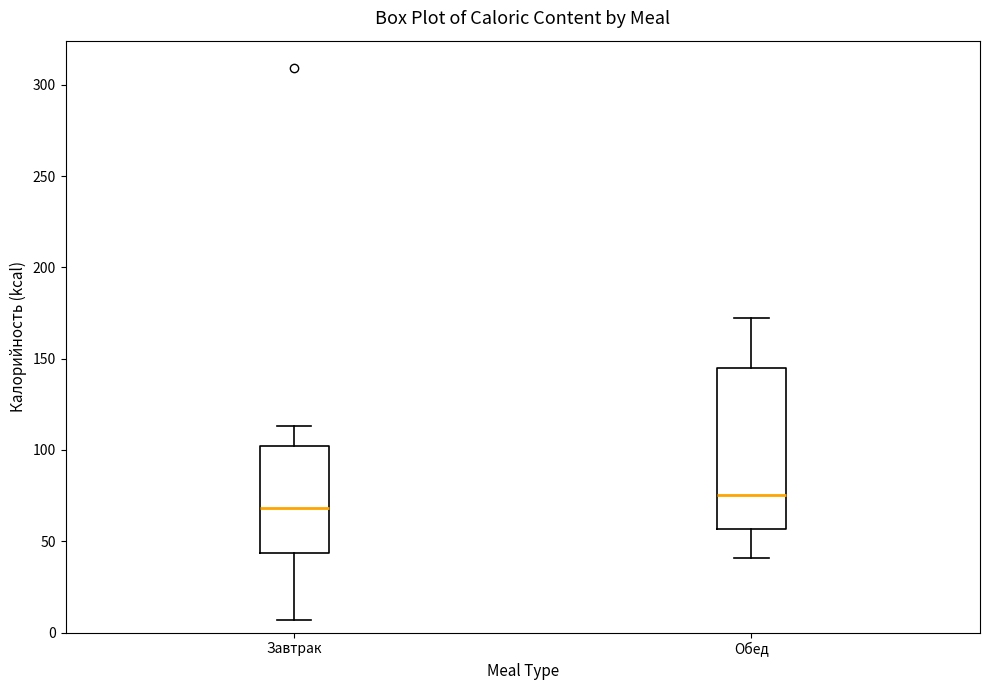

Which box's median line is the highest?

Обед